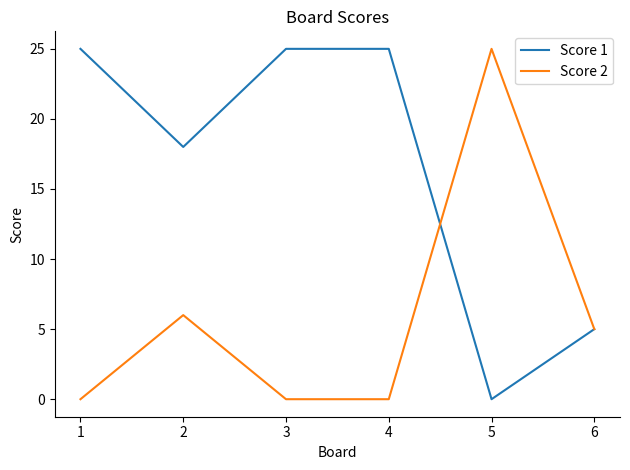

What is the average value of the Score 1 series?

16